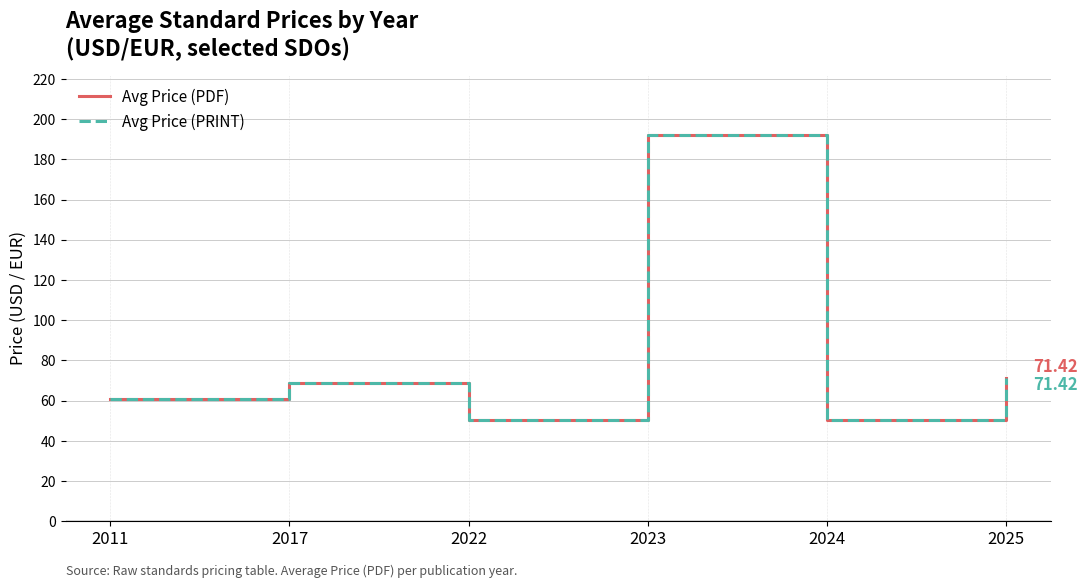

True or false: Avg Price (PRINT) and Avg Price (PDF) intersect in this chart.

False